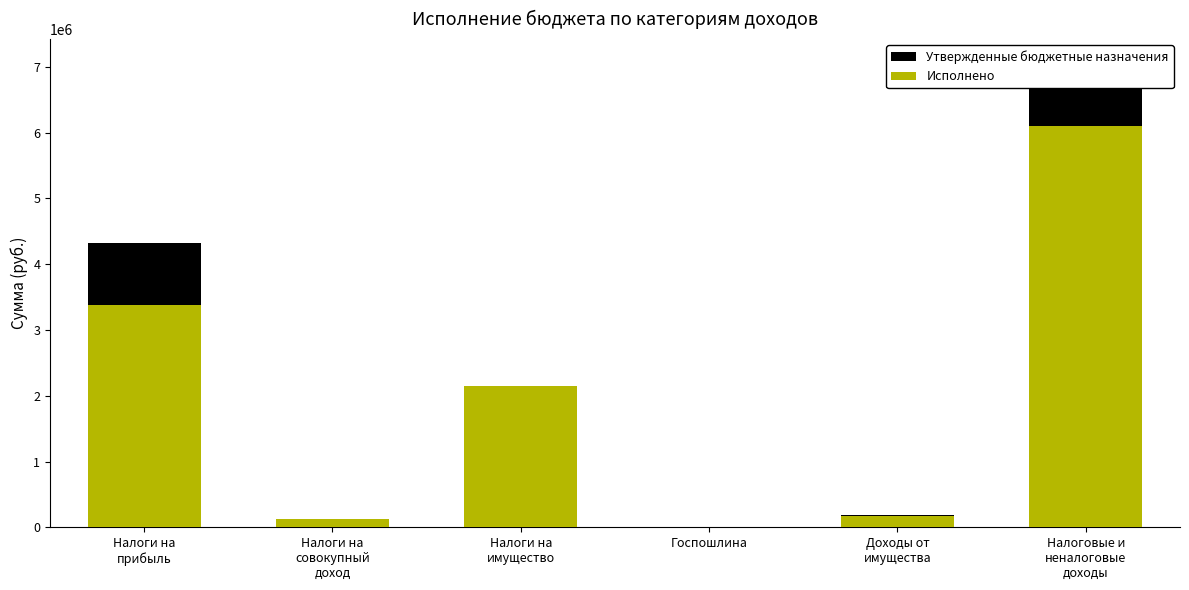

Count the number of categories in the chart.

6